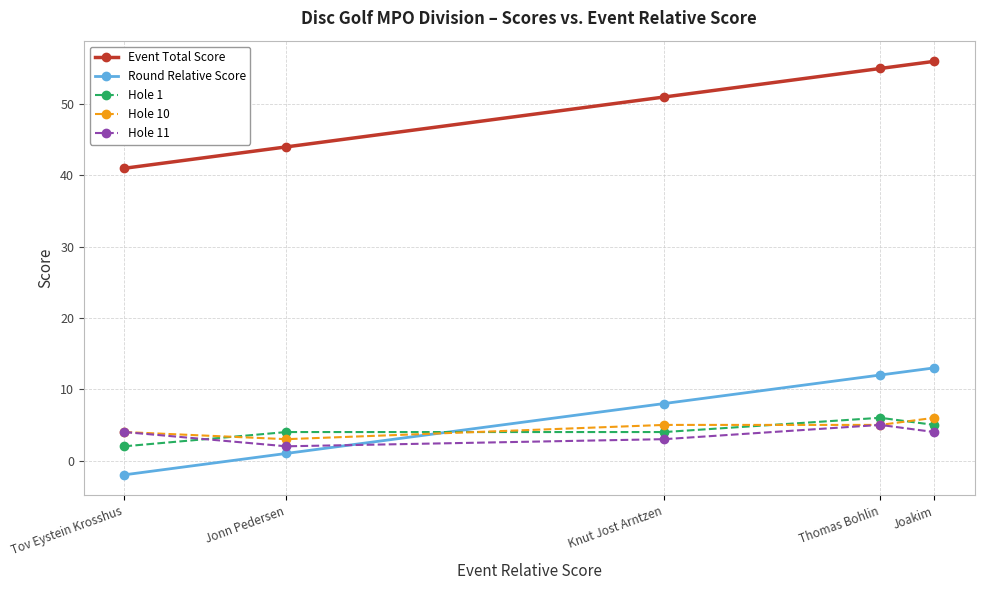

What is the minimum value for Event Total Score?

41